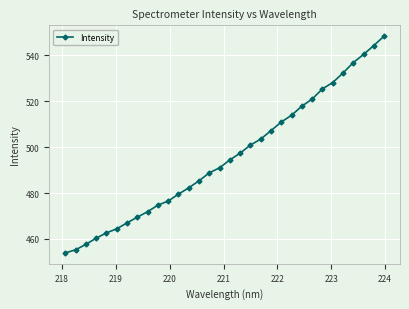

How many data points are above 494?

16